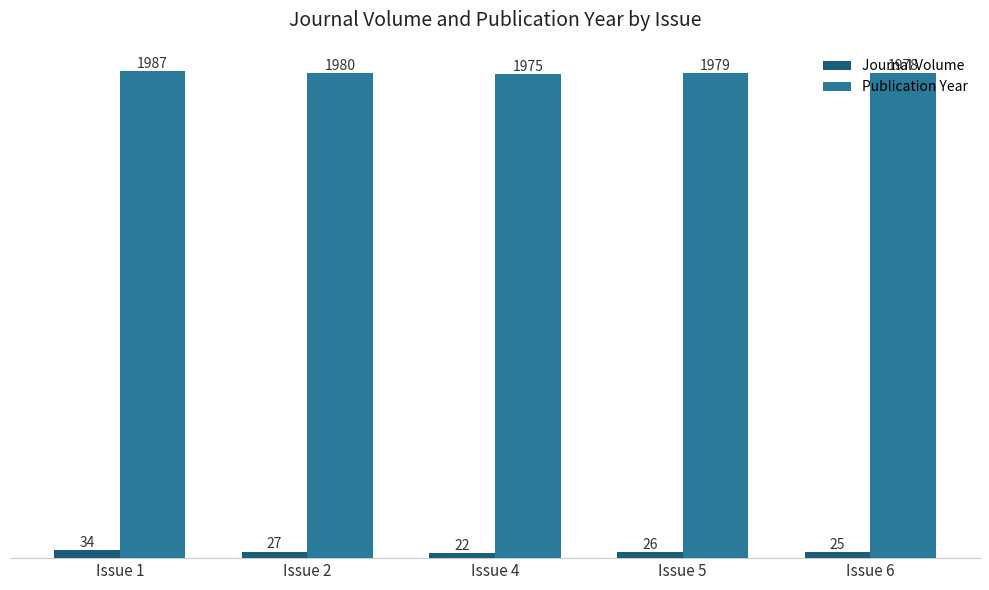

Where does the Journal Volume series first go above 26?

Issue 1